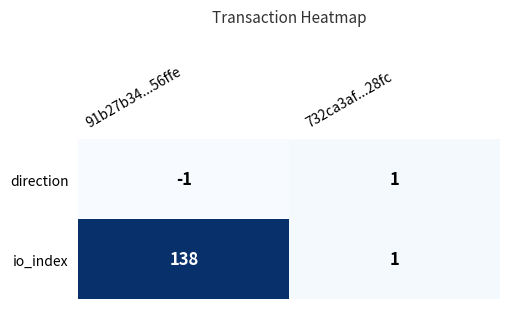

Reading left to right, transcribe all the data shown in this chart.

direction: 91b27b34...56ffe=-1	732ca3af...28fc=1
io_index: 91b27b34...56ffe=138	732ca3af...28fc=1